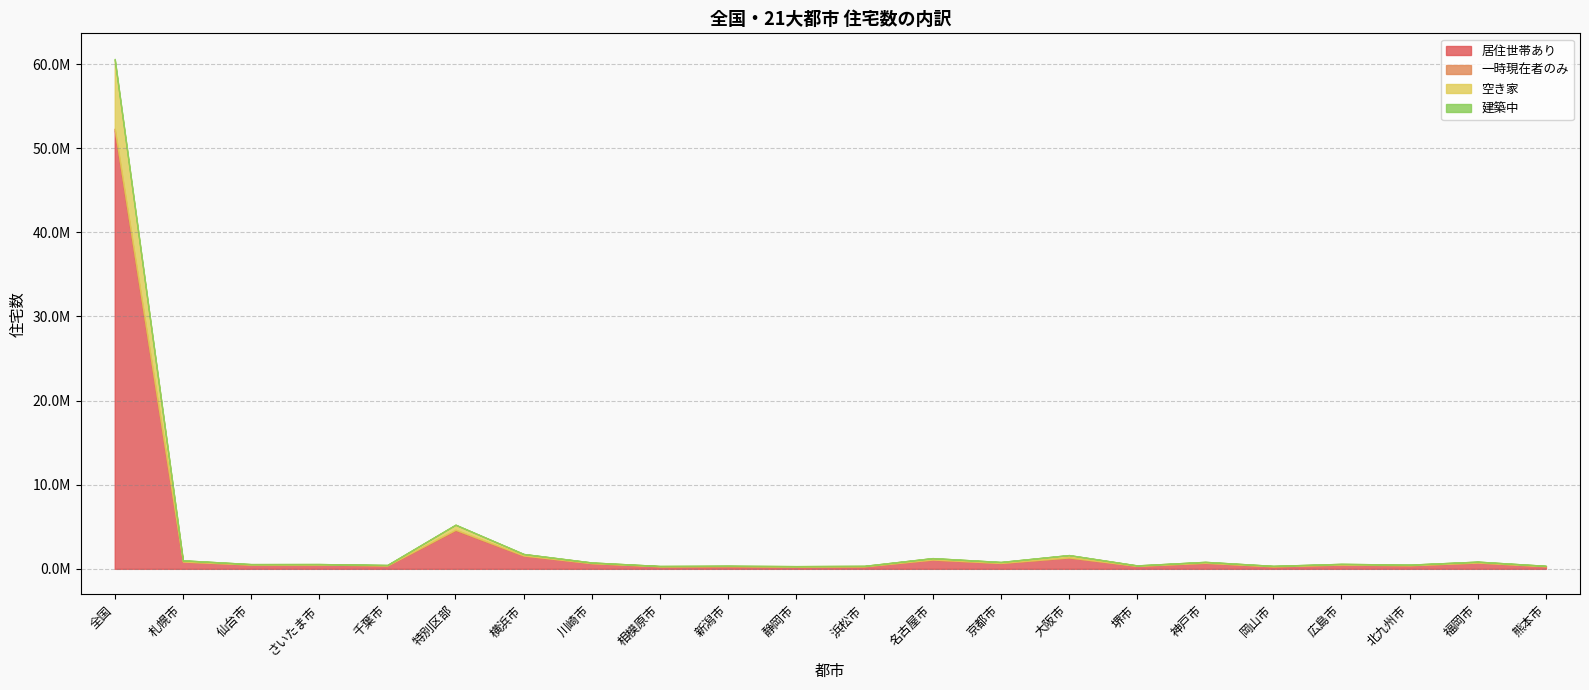

In 建築中, how many points are lower than both neighbors (excluding endpoints)?

5